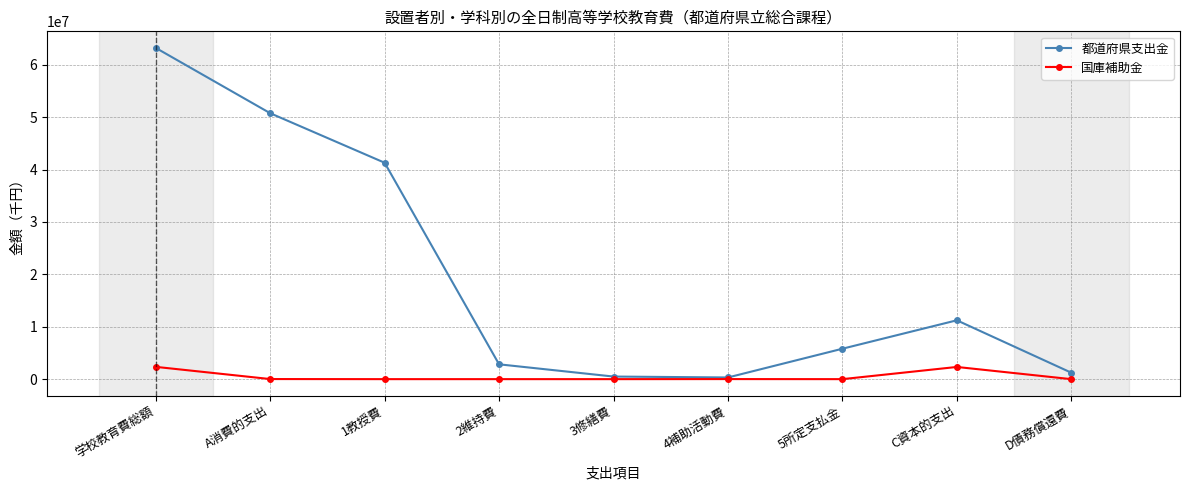

Does the chart display data point markers on the line(s)?

Yes